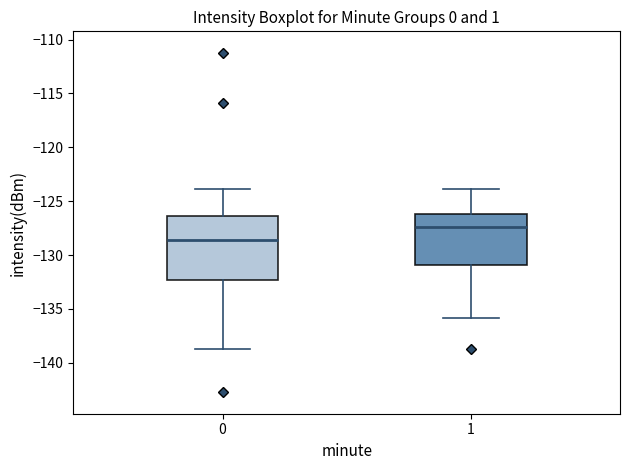

Where does the upper whisker of the box at x = 0 end on the y-axis? The values are not printed on the chart, so give them approximately, as read against the axis.

-124.0